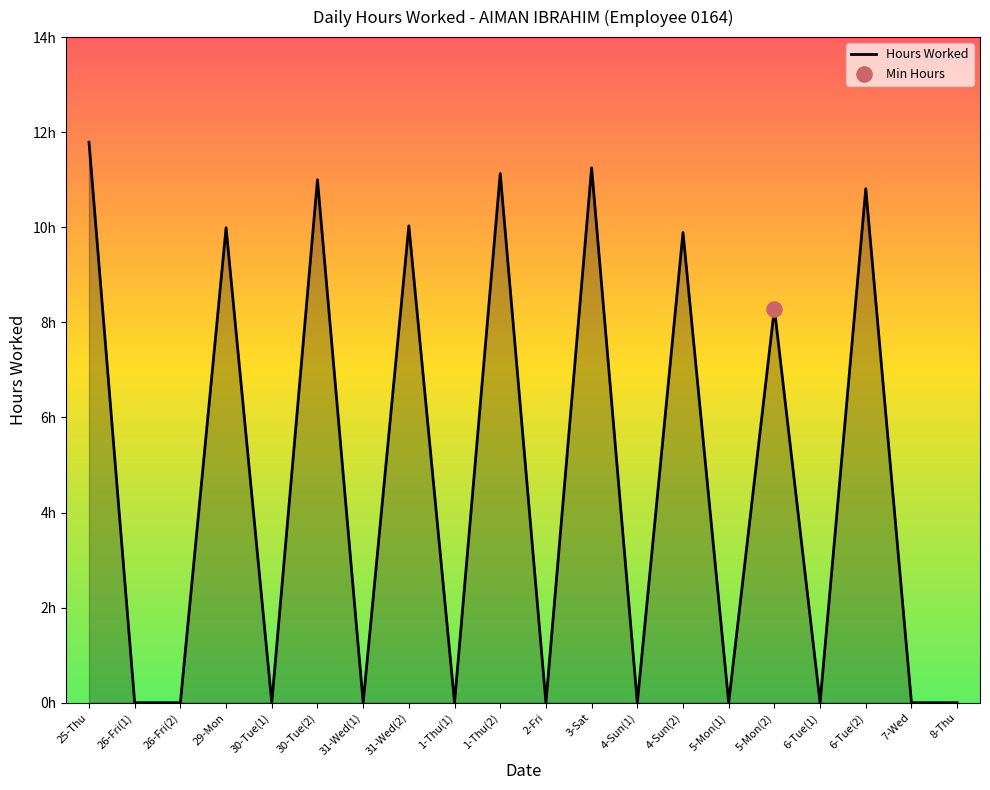

Is this an area chart (filled region under the line)?

Yes